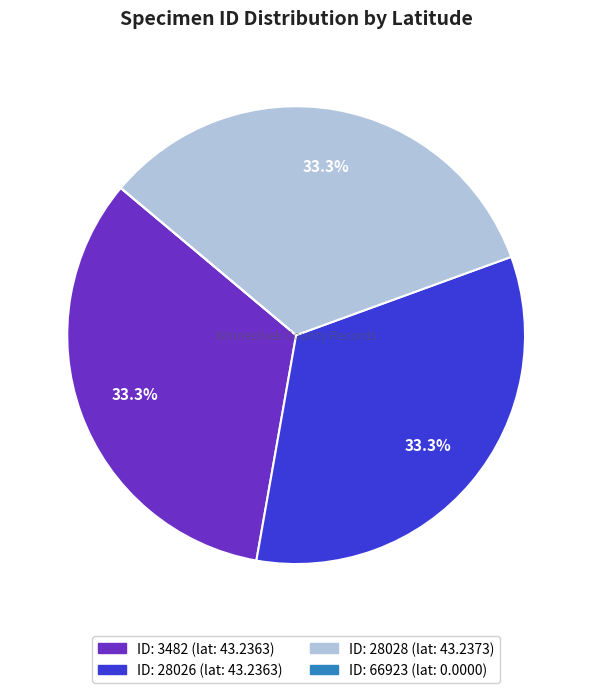

Is there a majority slice in this chart?

No